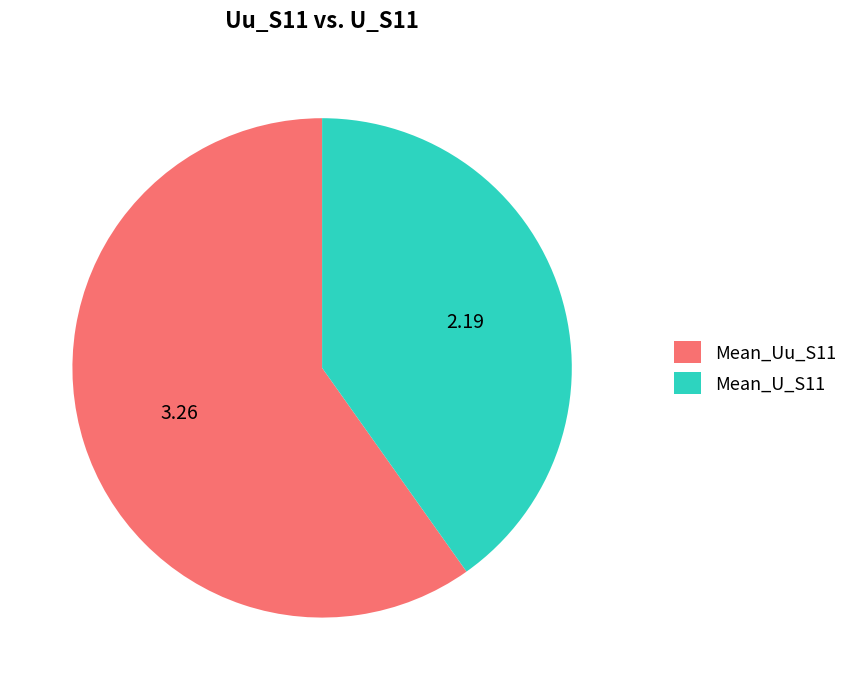

Is it true that Mean_Uu_S11 is 60% of the pie?

True